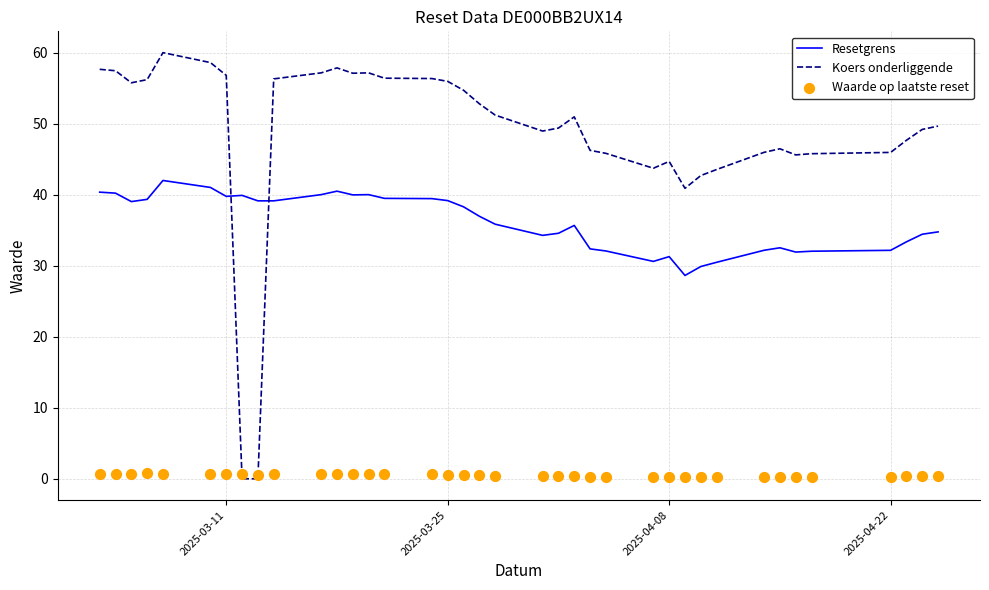

The Koers onderliggende series shows 75.4 at 2025-04-08. True or false?

False